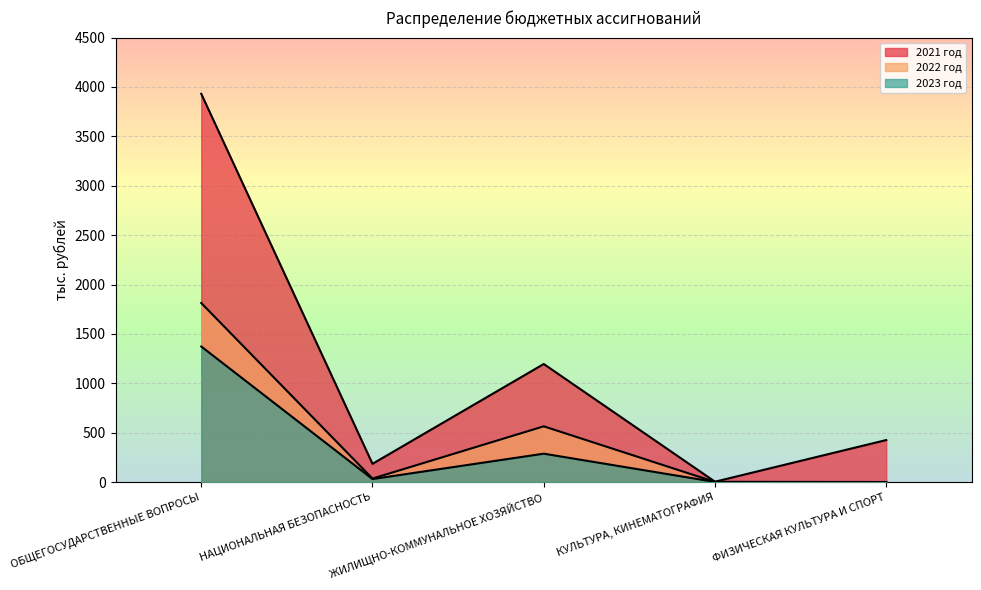

Which series has the largest total across all categories?

2021 год